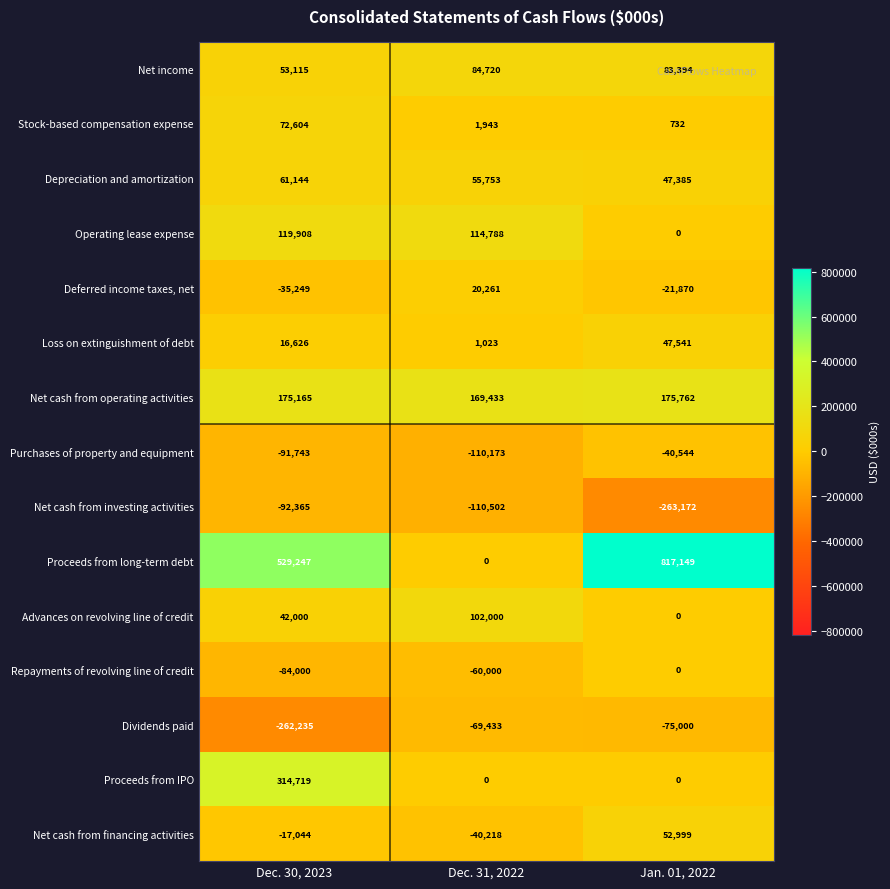

What is the spread (max minus min) of values at Dec. 30, 2023?

791482